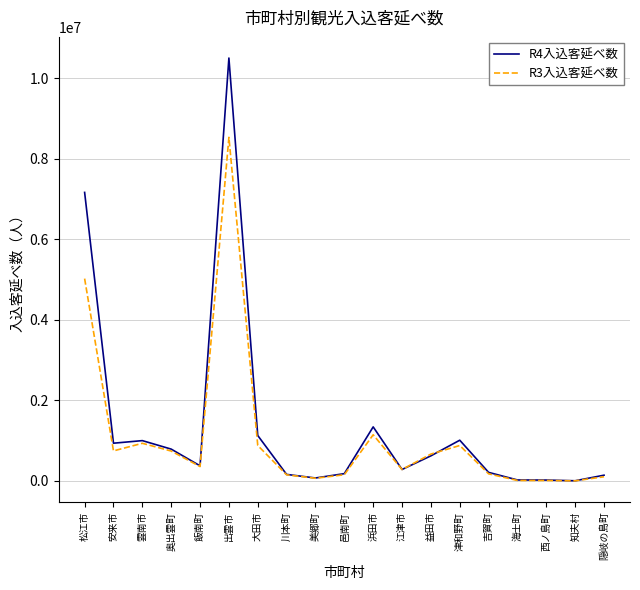

Which series has the largest range (max minus min)?

R4入込客延べ数